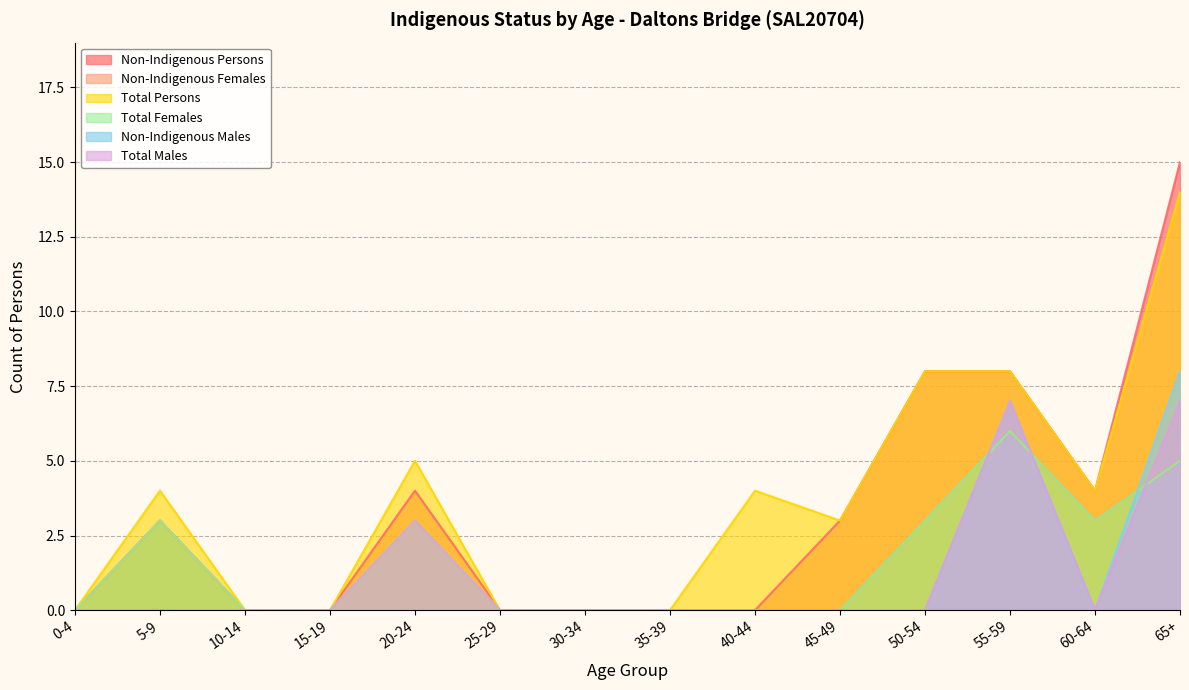

What are all the series names shown in the legend?

Non-Indigenous Persons, Non-Indigenous Females, Total Persons, Total Females, Non-Indigenous Males, Total Males